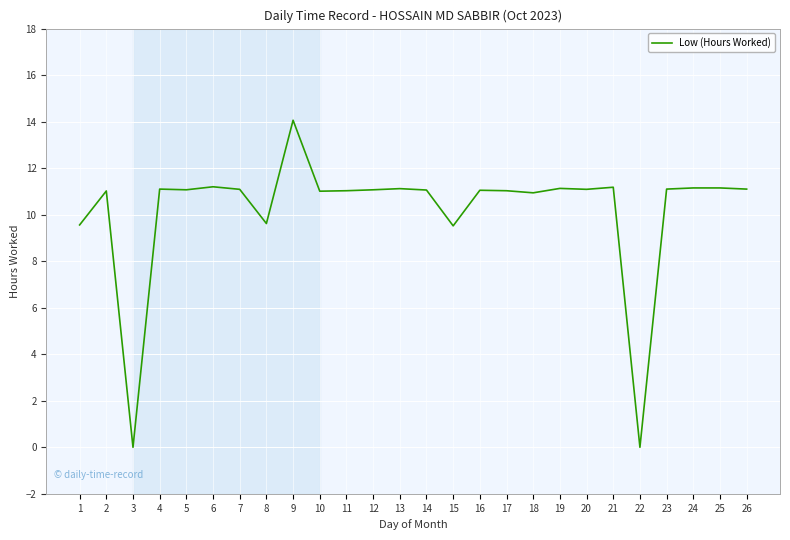

What is the difference between the maximum and minimum values?

14.1